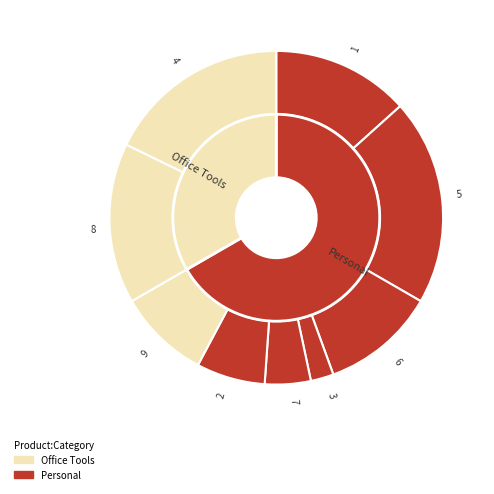

To the nearest percent, what is the combined percentage of 7 and 5?

24%